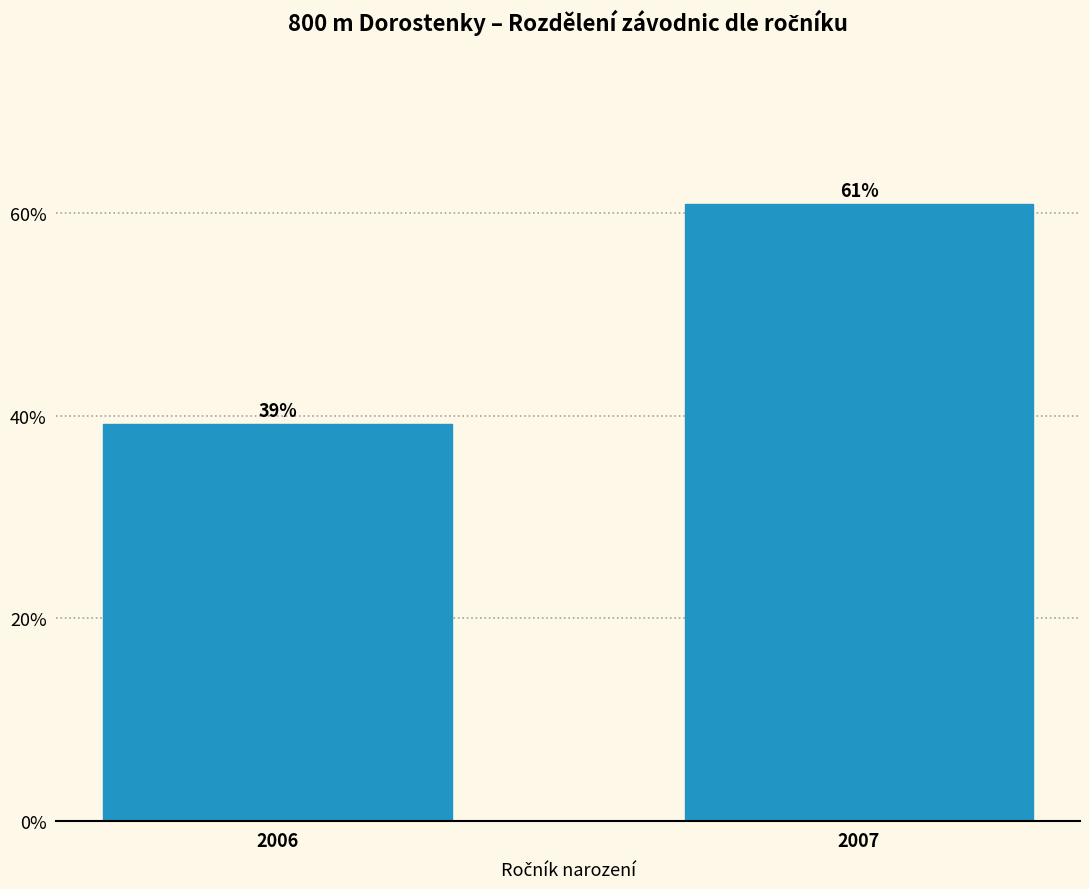

What is the sum of the values at 2006 and 2007?

100.0